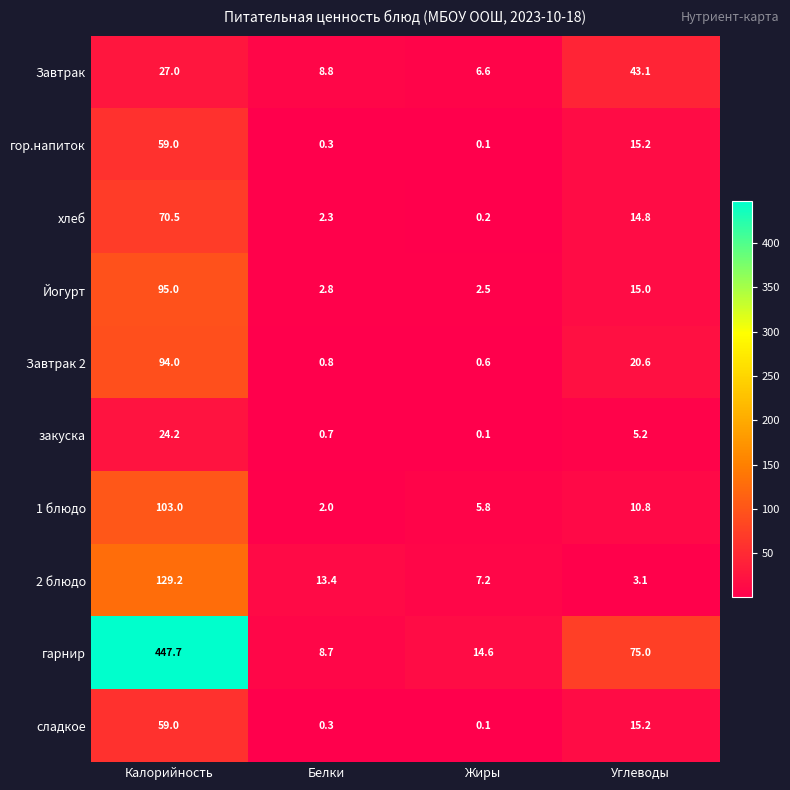

What is the greatest value displayed?

447.7